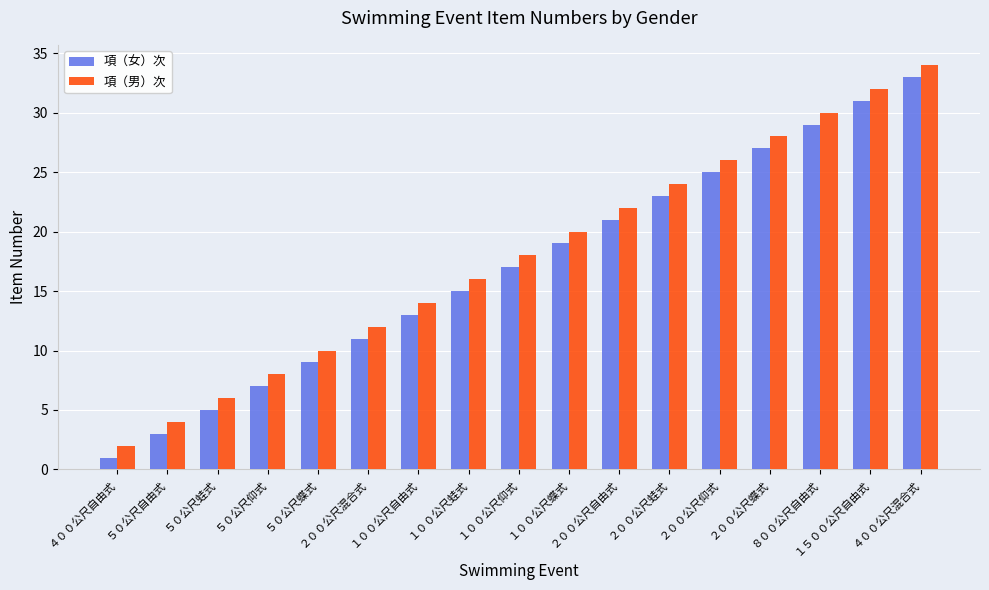

What is the label of the 10th bar from the right?

１００公尺蛙式